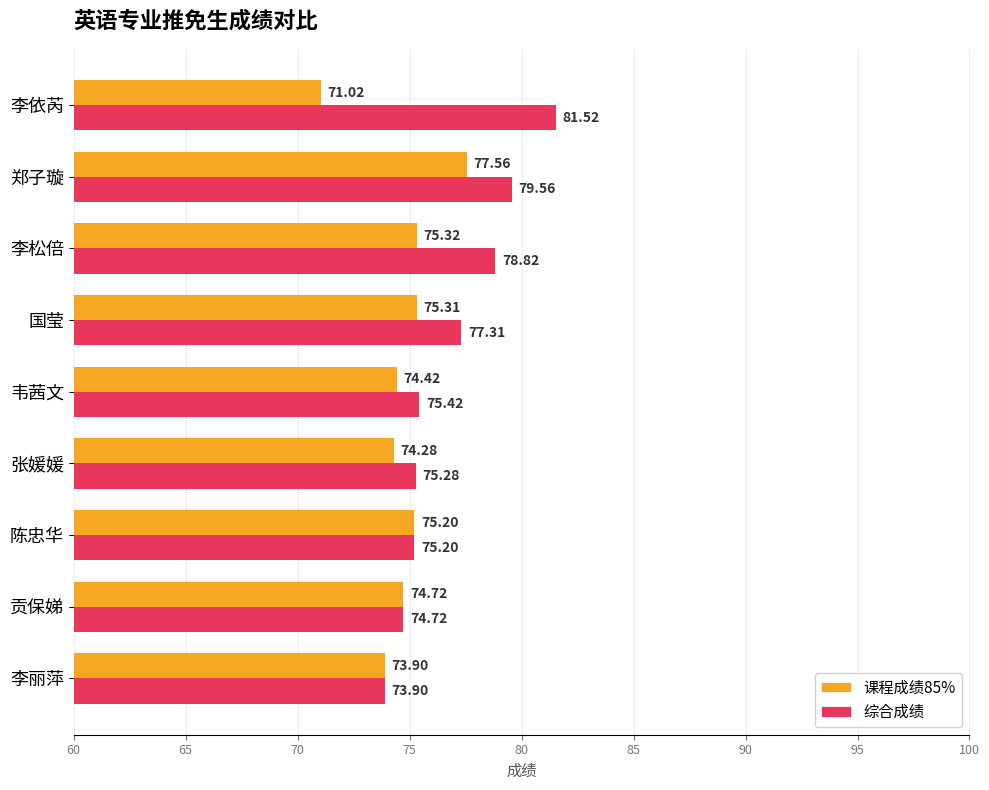

List the labels in order of 课程成绩85% value, smallest first.

李依芮, 李丽萍, 张媛媛, 韦茜文, 贡保娣, 陈忠华, 国莹, 李松倍, 郑子璇